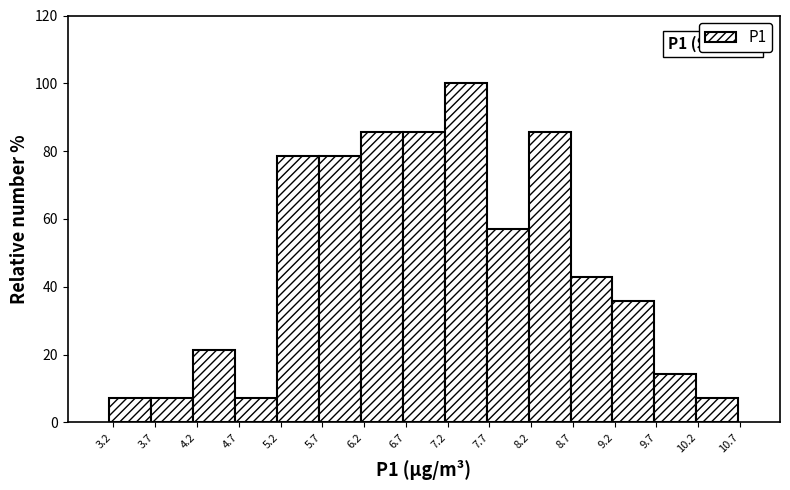

Over which range of the x-axis is the bar tallest?

7.15 to 7.65